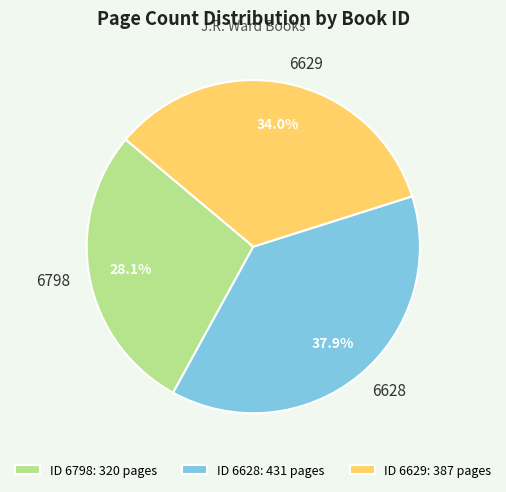

Between 6628 and 6798, which is larger?

6628